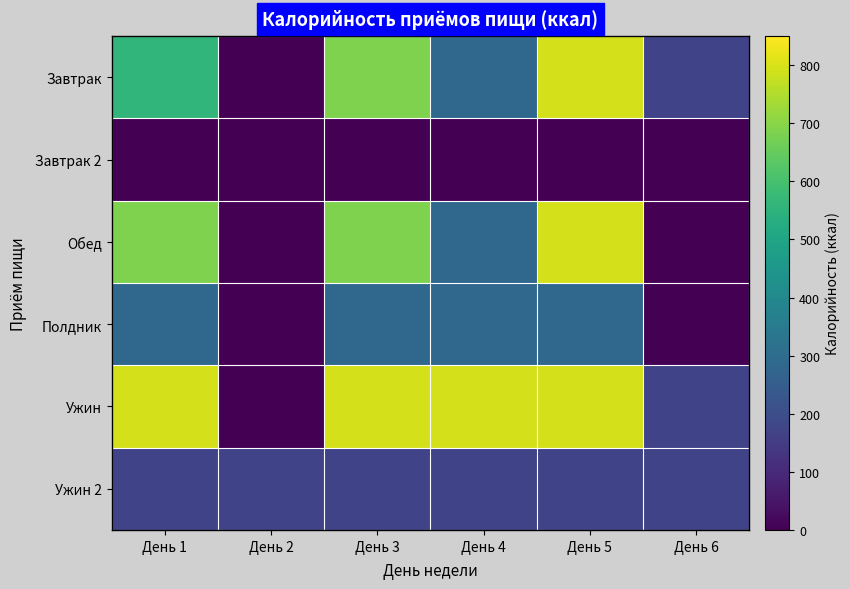

Reading left to right, extract all data points from this chart.

Завтрак: День 1=560.5	День 2=0.0	День 3=687.1	День 4=284.5	День 5=795.6	День 6=172.0
Завтрак 2: День 1=0.0	День 2=0.0	День 3=0.0	День 4=0.0	День 5=0.0	День 6=0.0
Обед: День 1=687.1	День 2=0.0	День 3=687.1	День 4=284.5	День 5=795.6	День 6=0.0
Полдник: День 1=284.5	День 2=0.0	День 3=284.5	День 4=284.5	День 5=284.5	День 6=0.0
Ужин: День 1=795.6	День 2=0.0	День 3=795.6	День 4=795.6	День 5=795.6	День 6=172.0
Ужин 2: День 1=172.0	День 2=172.0	День 3=172.0	День 4=172.0	День 5=172.0	День 6=172.0